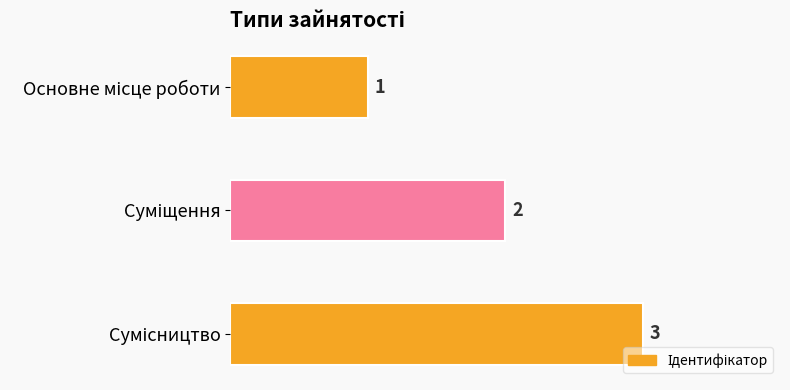

What is the sum of all values?

6